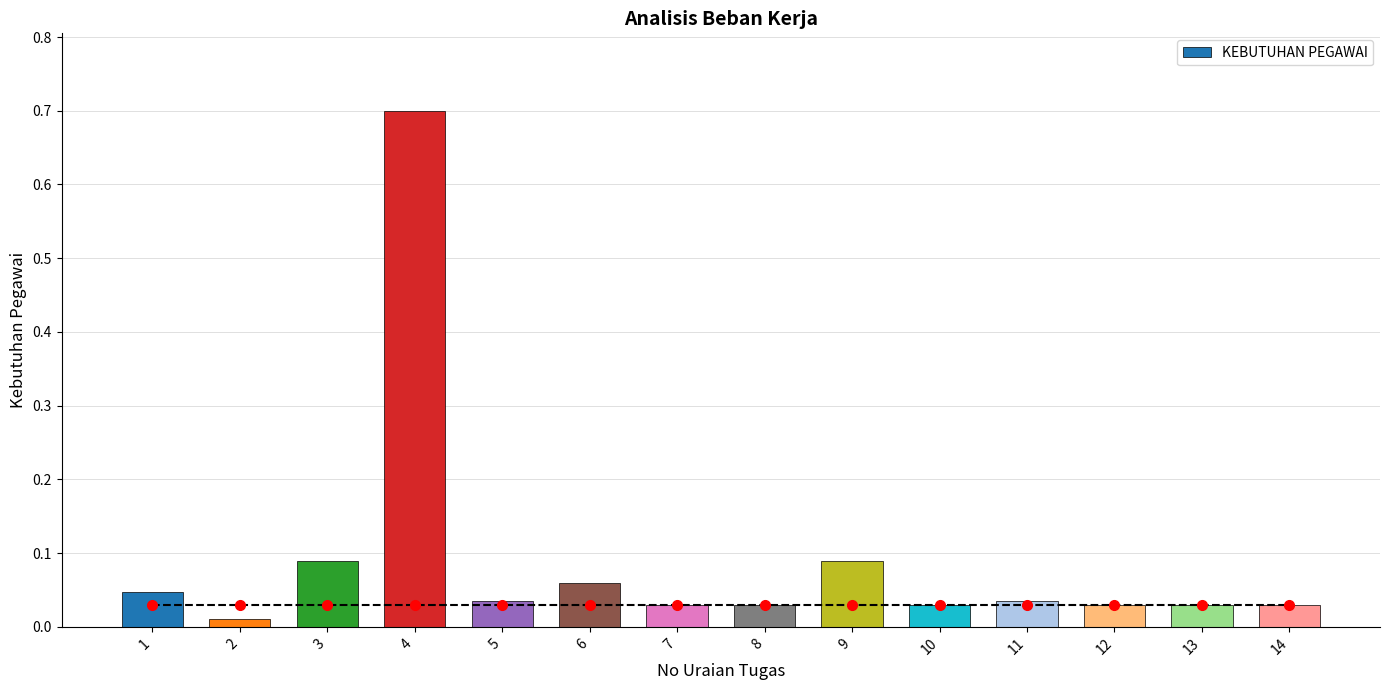

Is it true that the value at 12 is 0.1?

False